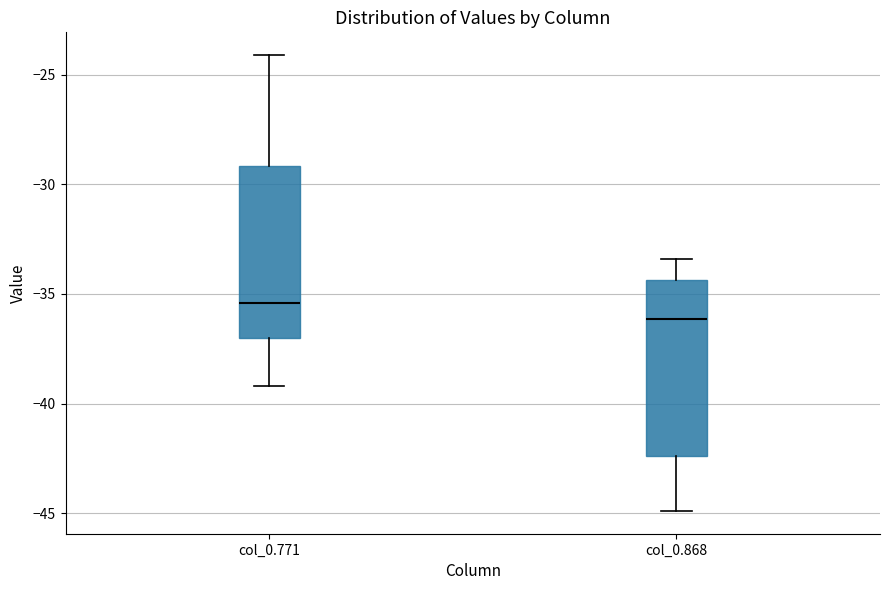

Reading left to right, read every box against the y-axis: the position of its median line, the range the box covers, and the ends of its whiskers. The values are not printed on the chart, so give them approximately, as read against the axis.

col_0.771: median -35.5, box -37.0 to -29.0, whiskers -39.0 to -24.0
col_0.868: median -36.0, box -42.5 to -34.5, whiskers -45.0 to -33.5